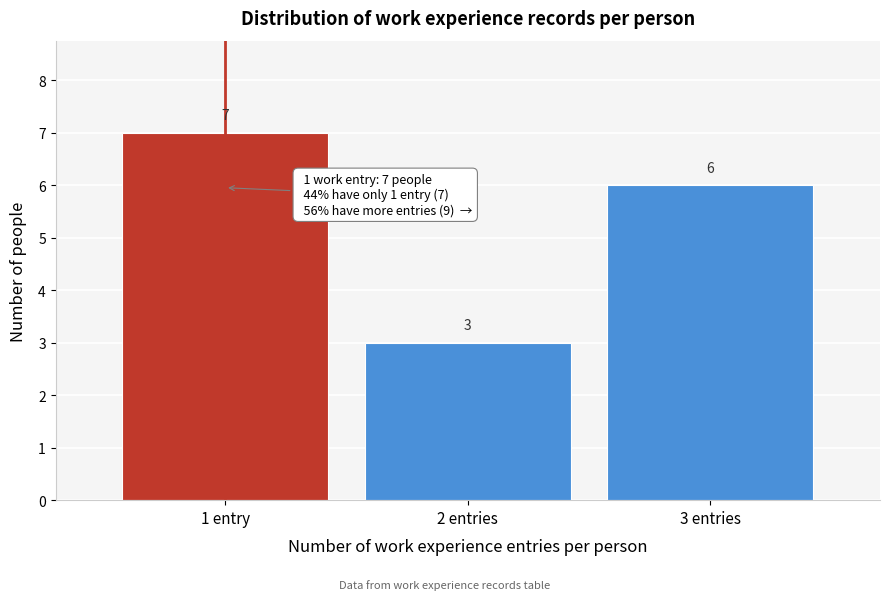

Reading left to right, transcribe all the data shown in this chart.

7	3	6